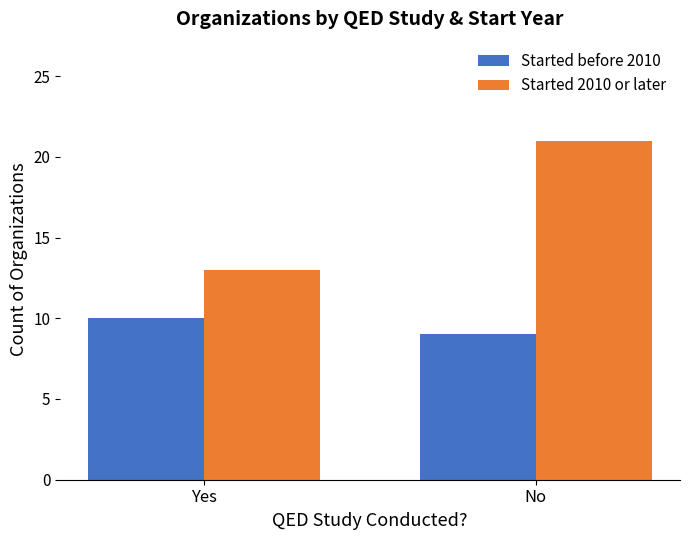

How many data points in Started before 2010 are less than 10?

1